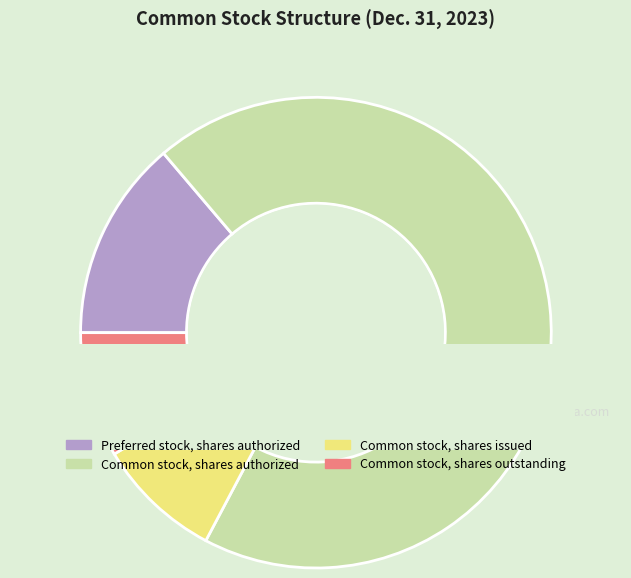

To the nearest percent, what is the combined percentage of Common stock, shares outstanding and Preferred stock, shares authorized?

22%